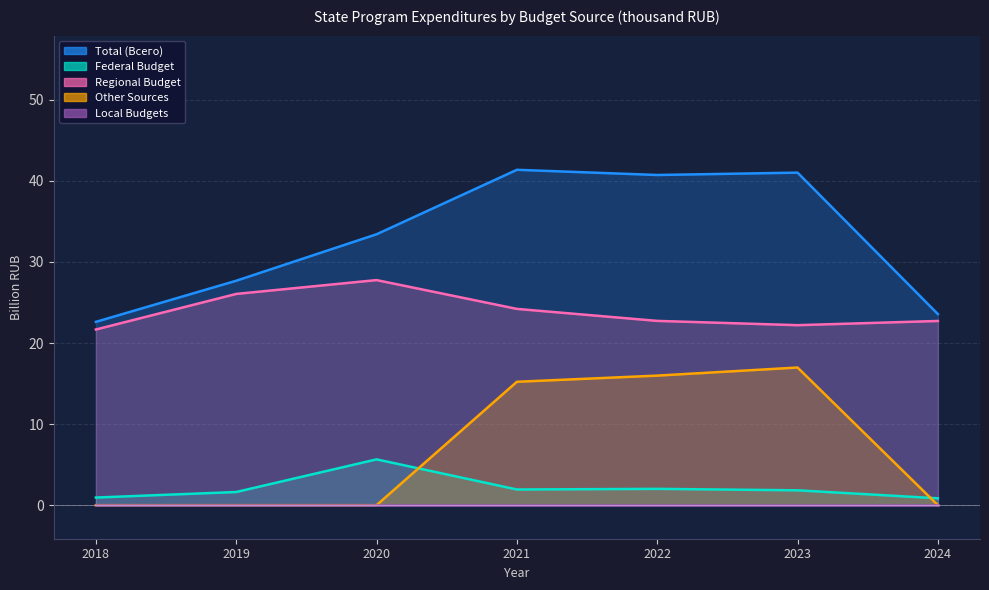

What is the difference between the highest and lowest values at 2018?

22.6